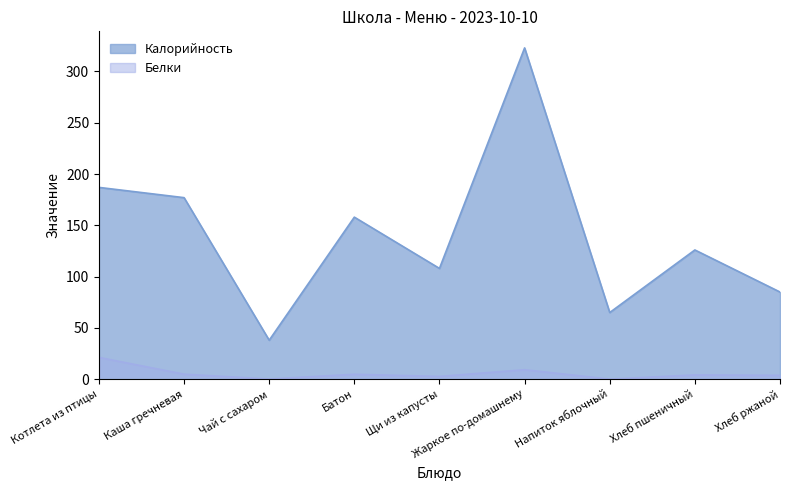

What is the lowest value of the Белки series?

0.1